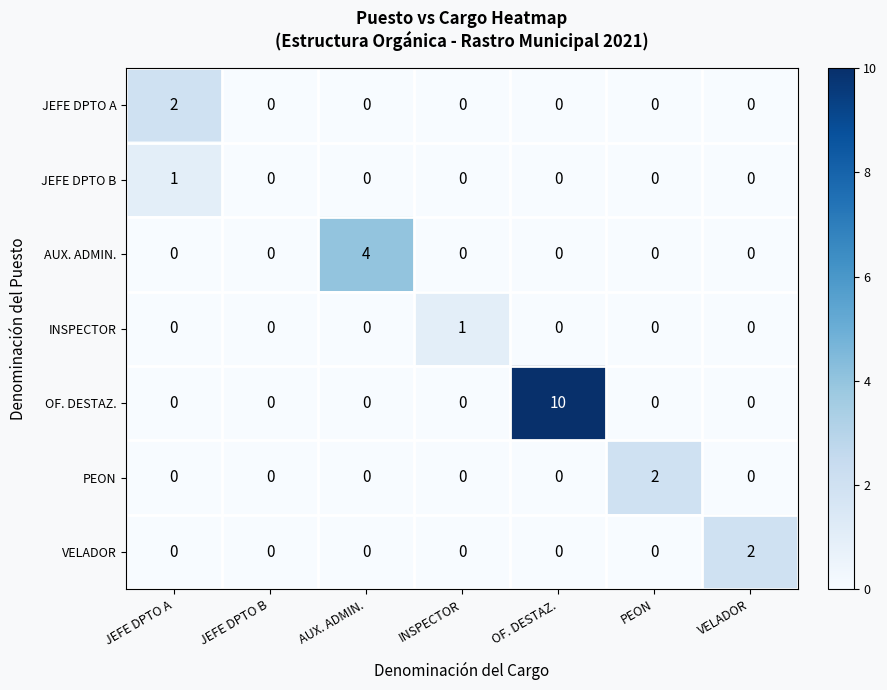

What is the spread (max minus min) of values at AUX. ADMIN.?

4